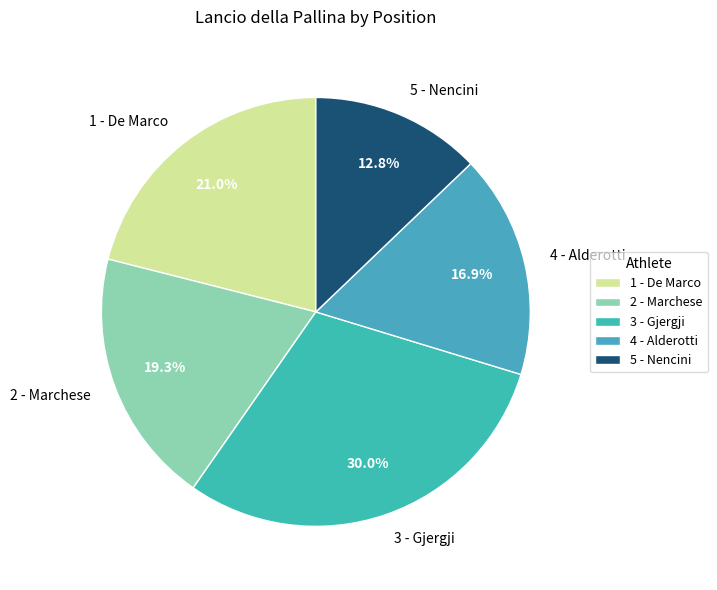

What percentage is NOT represented by 4 - Alderotti?

83.1%